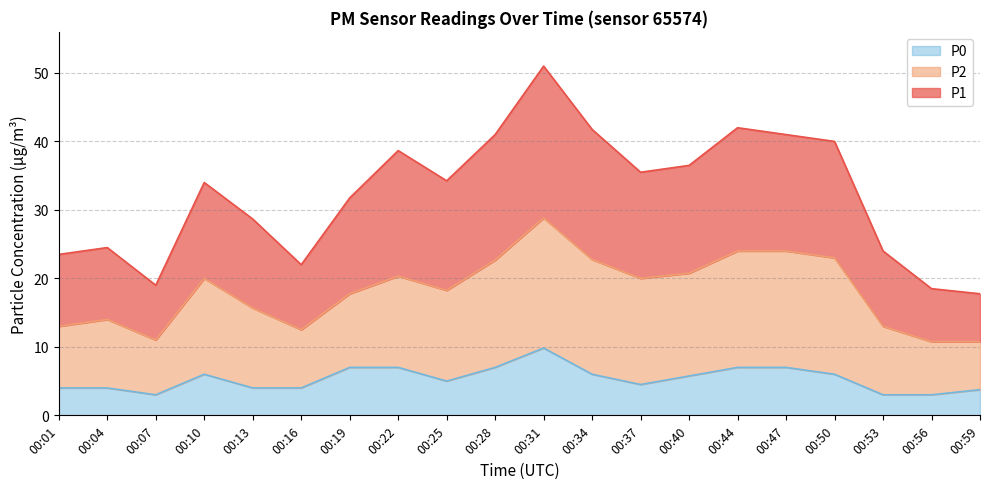

At how many categories does at least one series exceed 18?

19